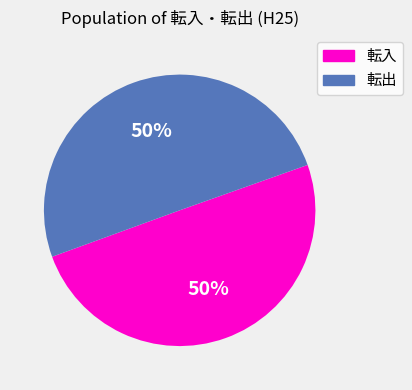

What is the ratio of the value at 転入 to the value at 転出?

1.0